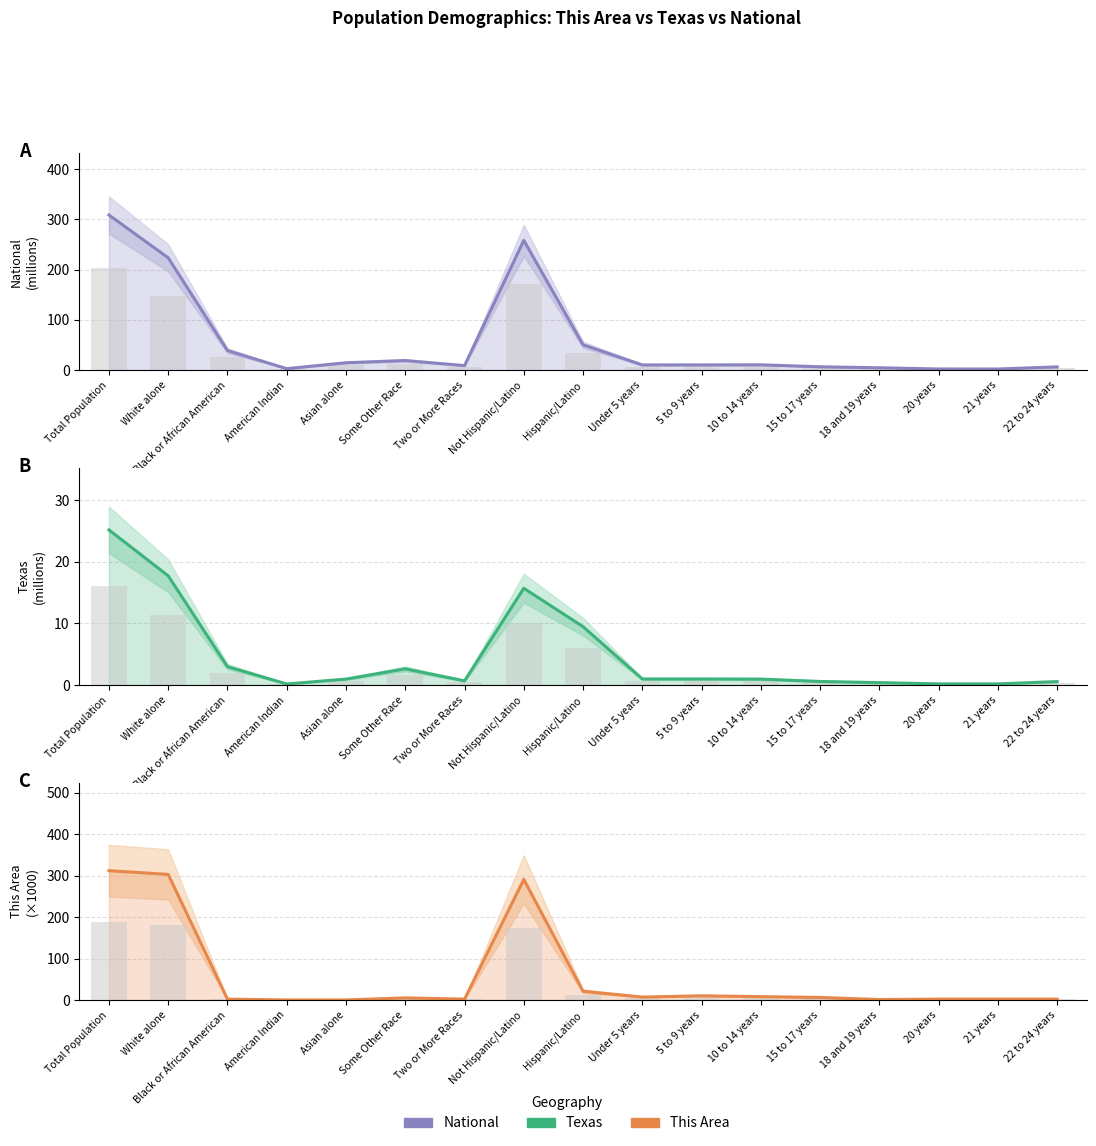

At which label does This Area (×1000) reach its minimum?

American Indian